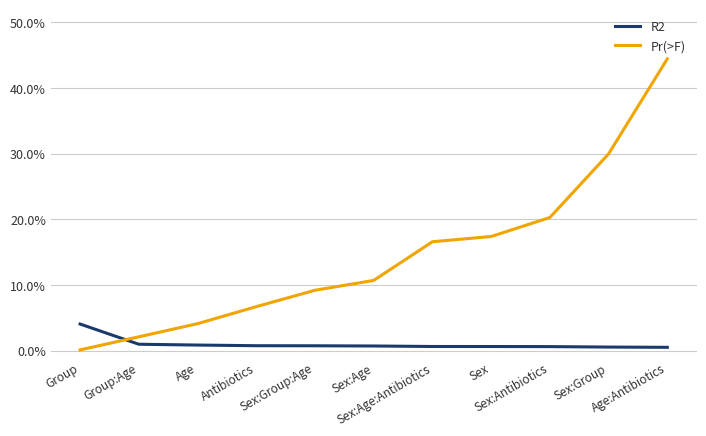

Rank the series by their average value, from lowest to highest.

R2, Pr(>F)